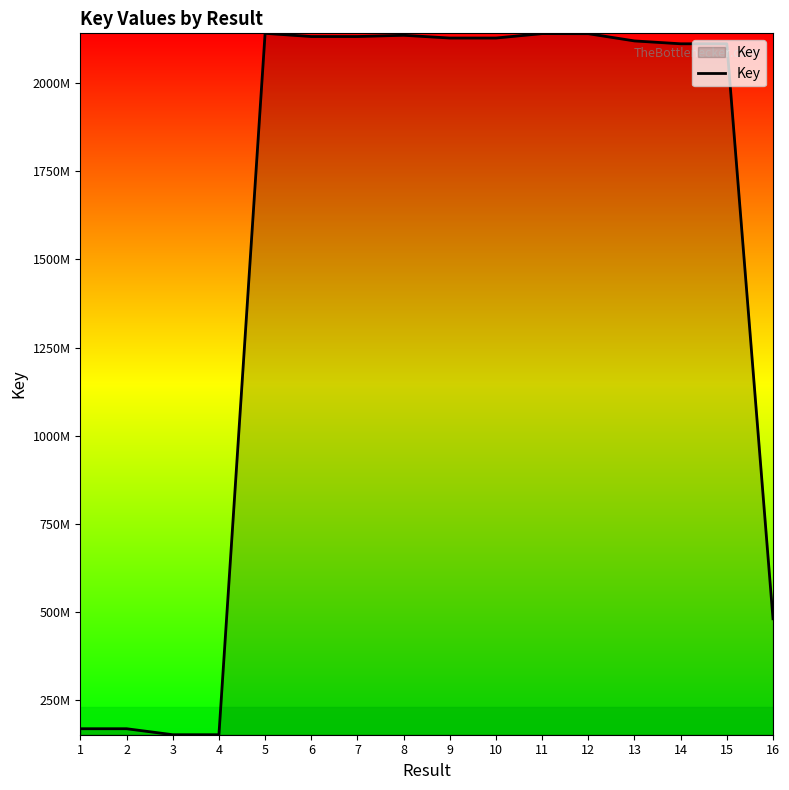

At which label is the value closest to 1146421101?

16